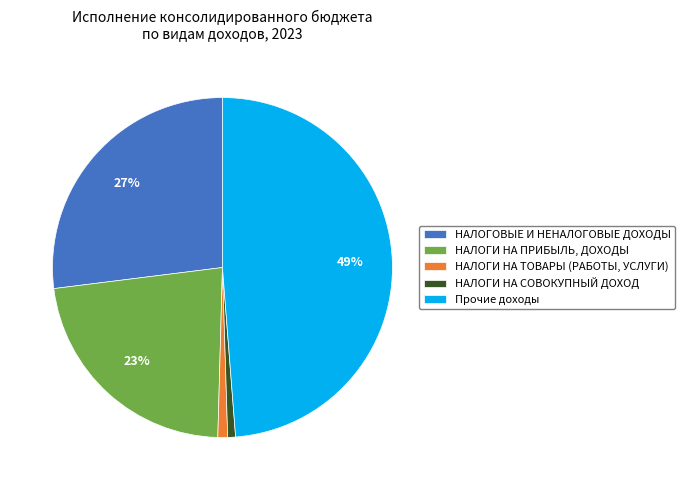

Is it true that НАЛОГИ НА ТОВАРЫ (РАБОТЫ, УСЛУГИ) is 1% of the pie?

True